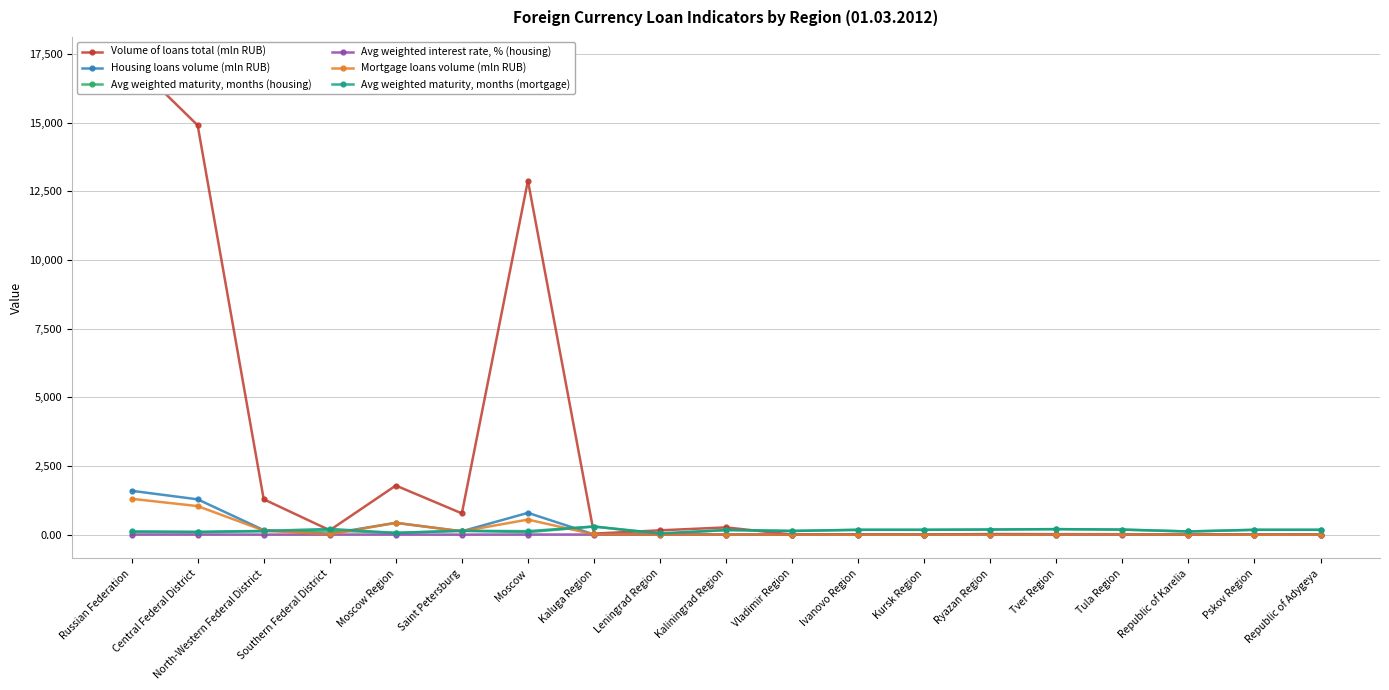

Rank the series by their maximum value, from lowest to highest.

Avg weighted interest rate, % (housing), Avg weighted maturity, months (housing), Avg weighted maturity, months (mortgage), Mortgage loans volume (mln RUB), Housing loans volume (mln RUB), Volume of loans total (mln RUB)